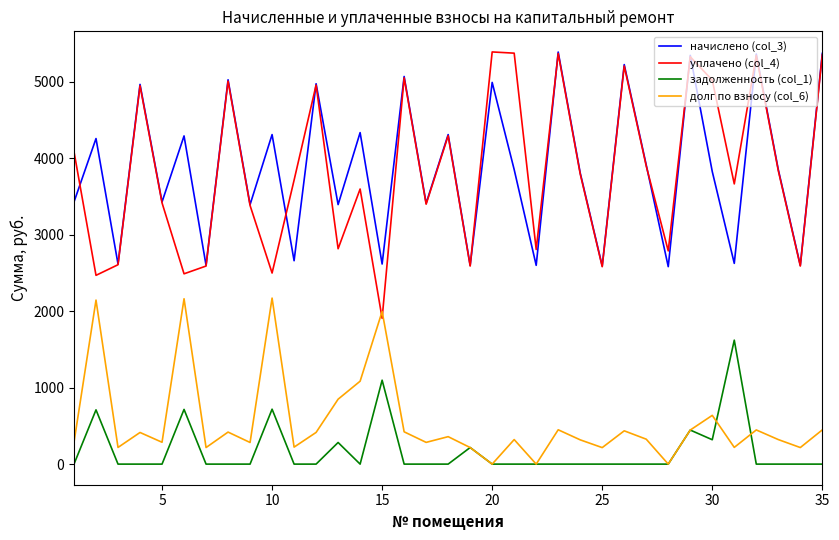

Which series has the widest spread of values?

уплачено (col_4)